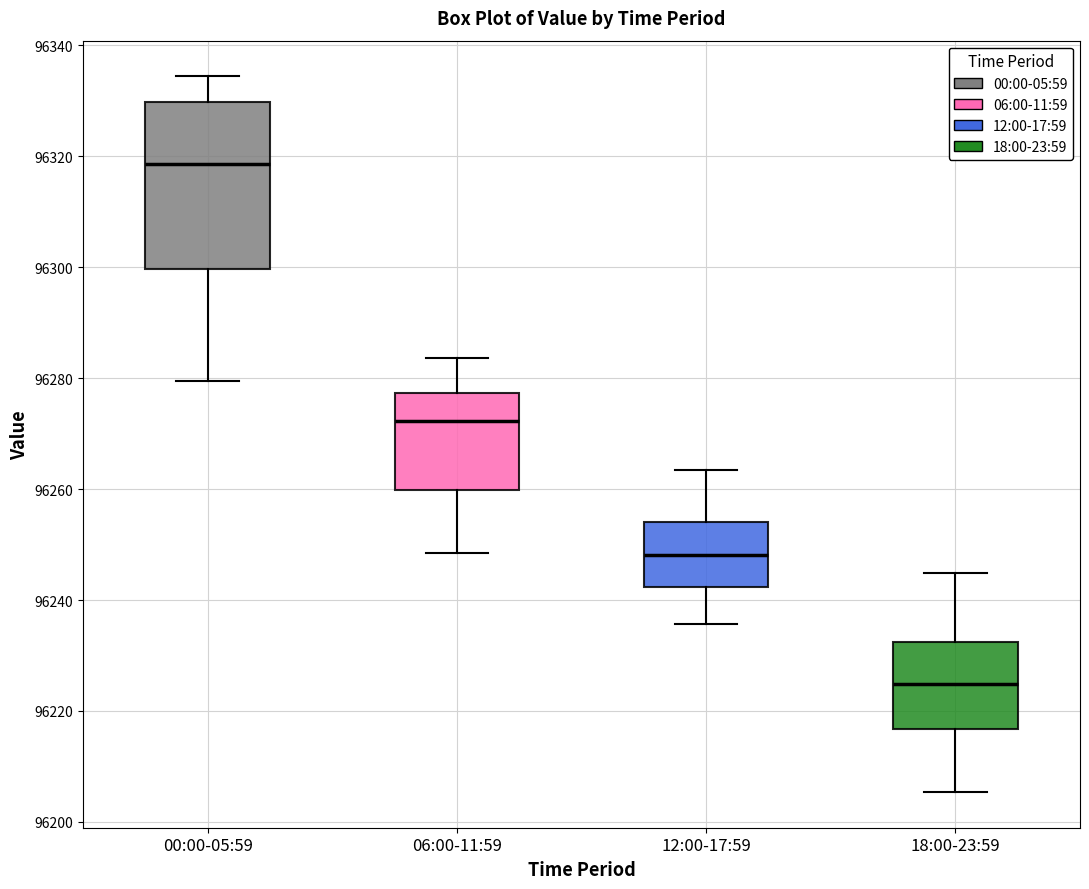

Reading left to right, read every box against the y-axis: the position of its median line, the range the box covers, and the ends of its whiskers. The values are not printed on the chart, so give them approximately, as read against the axis.

00:00-05:59: median 96318, box 96300 to 96330, whiskers 96280 to 96334
06:00-11:59: median 96272, box 96260 to 96278, whiskers 96248 to 96284
12:00-17:59: median 96248, box 96242 to 96254, whiskers 96236 to 96264
18:00-23:59: median 96224, box 96216 to 96232, whiskers 96206 to 96244